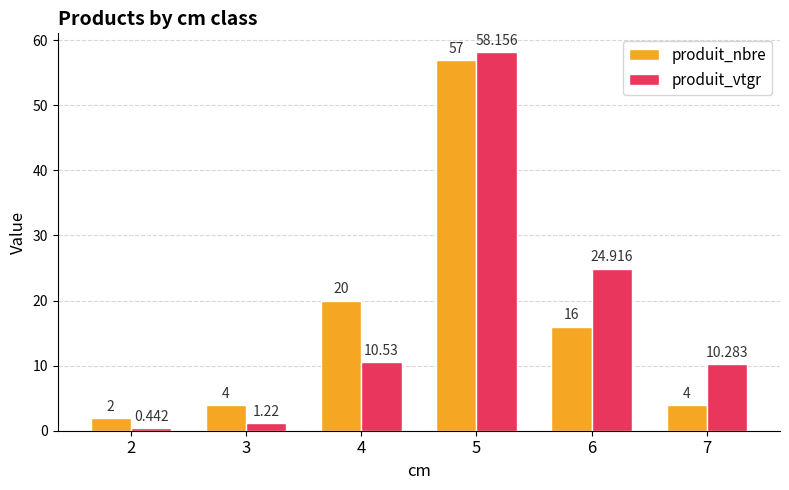

Where is produit_nbre nearest to the value 29?

4